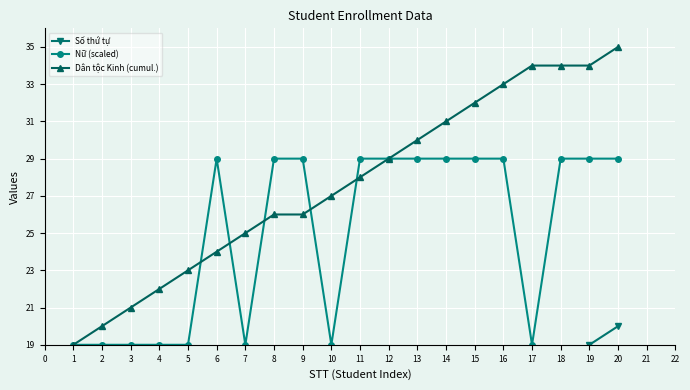

At which label does Dân tộc Kinh (cumul.) reach its peak?

20